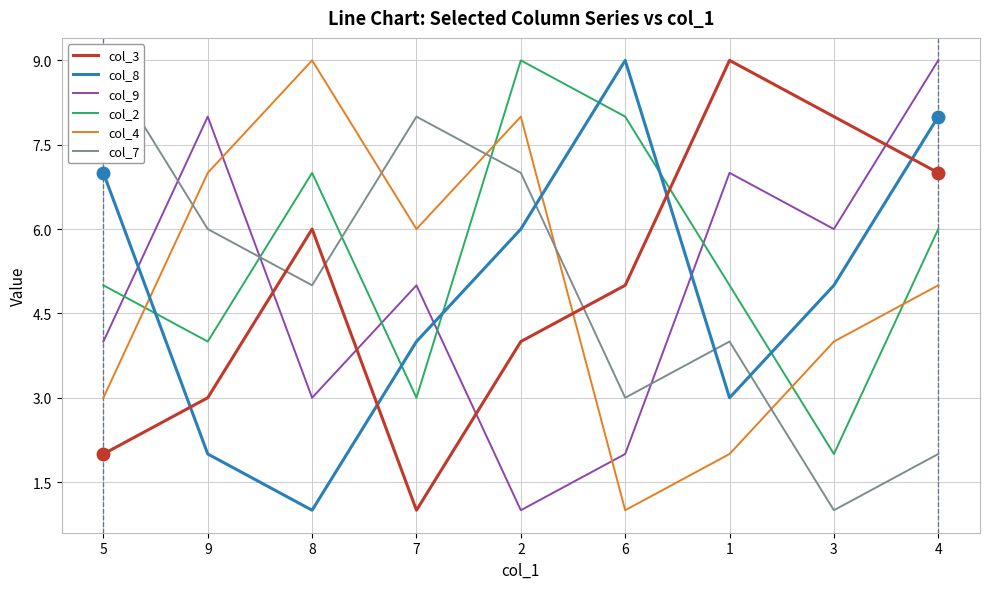

Reading left to right, extract all data points from this chart.

col_3: 5=2	9=3	8=6	7=1	2=4	6=5	1=9	3=8	4=7
col_8: 5=7	9=2	8=1	7=4	2=6	6=9	1=3	3=5	4=8
col_9: 5=4	9=8	8=3	7=5	2=1	6=2	1=7	3=6	4=9
col_2: 5=5	9=4	8=7	7=3	2=9	6=8	1=5	3=2	4=6
col_4: 5=3	9=7	8=9	7=6	2=8	6=1	1=2	3=4	4=5
col_7: 5=9	9=6	8=5	7=8	2=7	6=3	1=4	3=1	4=2